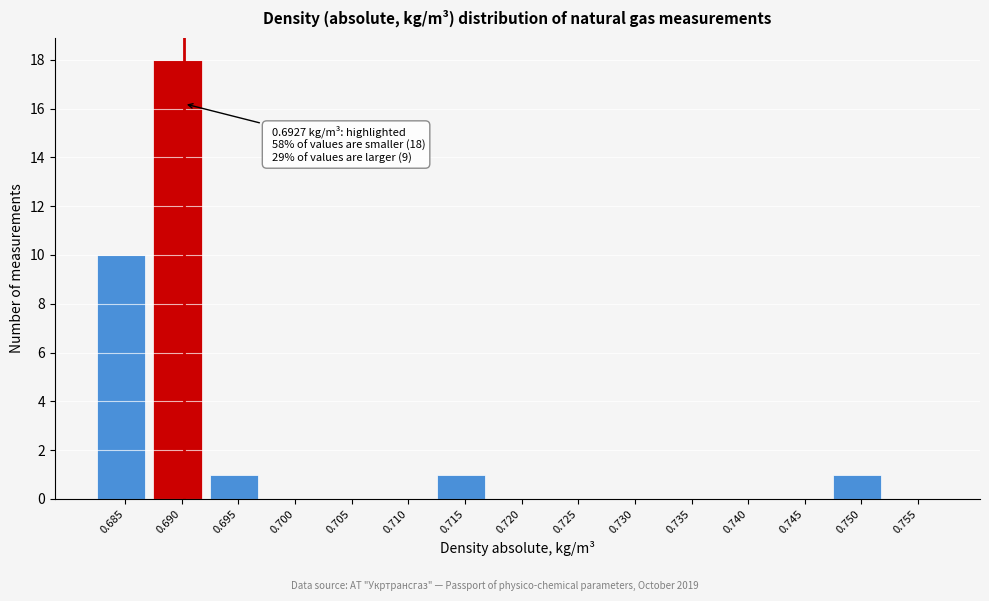

Reading left to right, list all the values displayed in this chart.

0.685=10	0.690=18	0.695=1	0.700=0	0.705=0	0.710=0	0.715=1	0.720=0	0.725=0	0.730=0	0.735=0	0.740=0	0.745=0	0.750=1	0.755=0